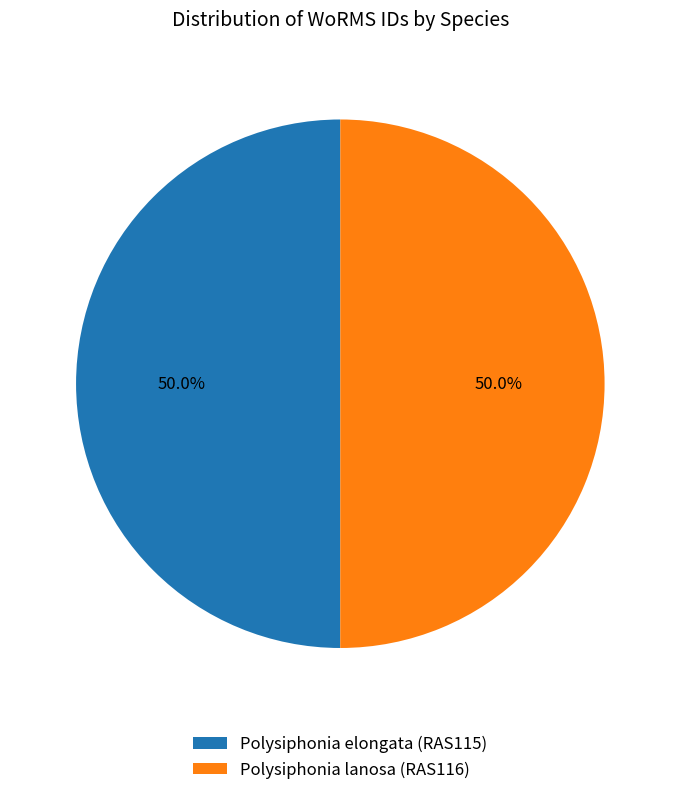

True or false: Polysiphonia lanosa (RAS116) accounts for 50% of the total.

True